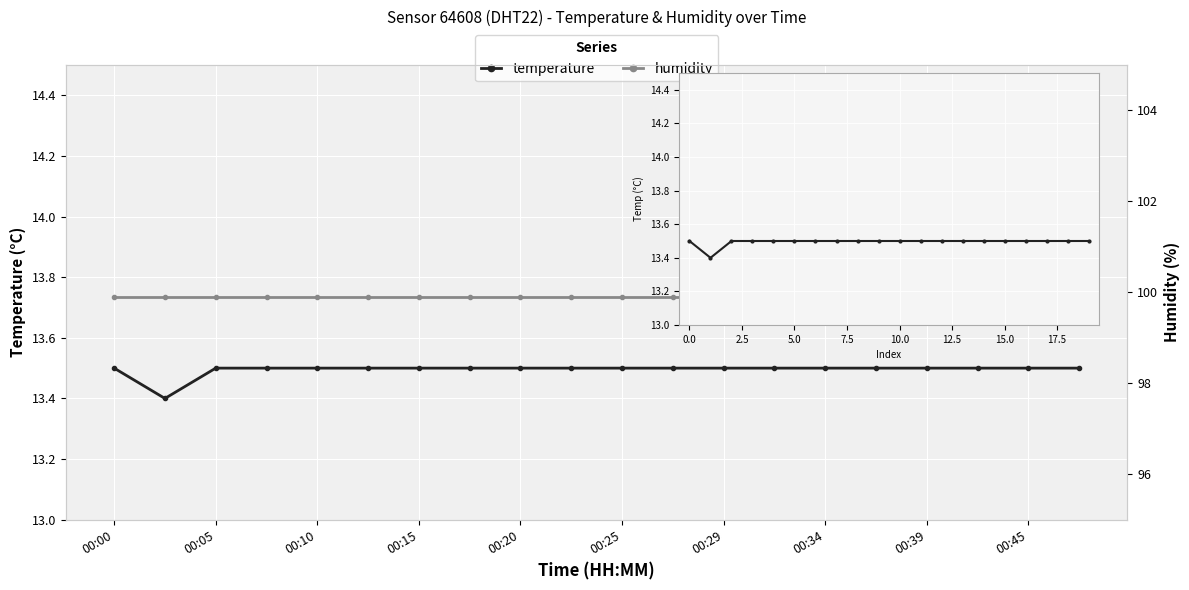

True or false: temperature and humidity intersect in this chart.

False